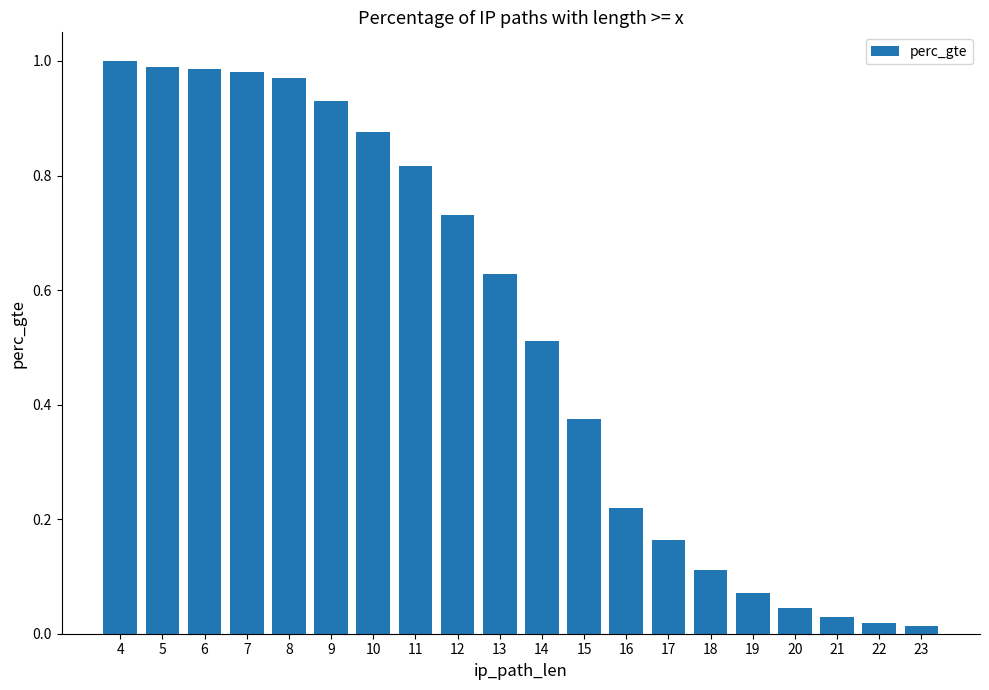

The value at 6 is 0.4. True or false?

False